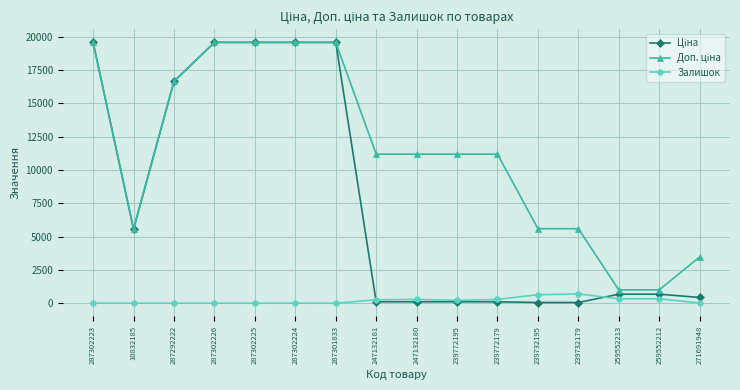

What is the greatest value displayed?

19564.9